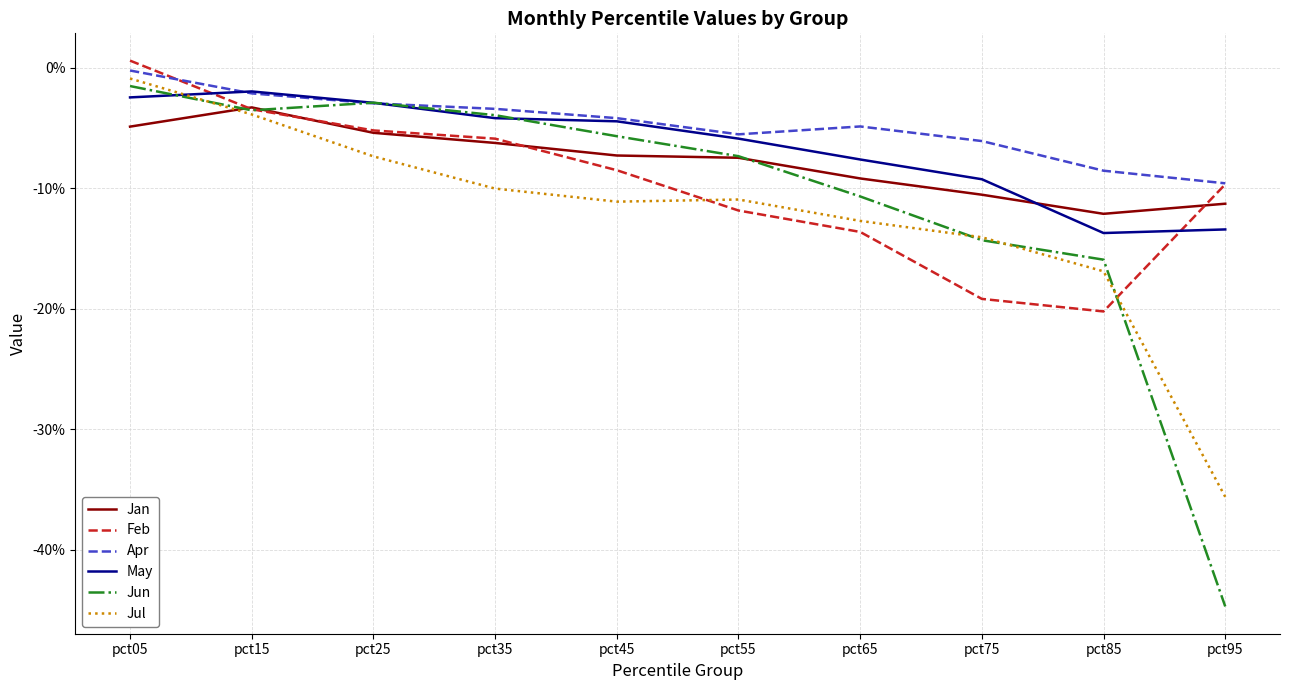

What are all the series names shown in the legend?

Jan, Feb, Apr, May, Jun, Jul